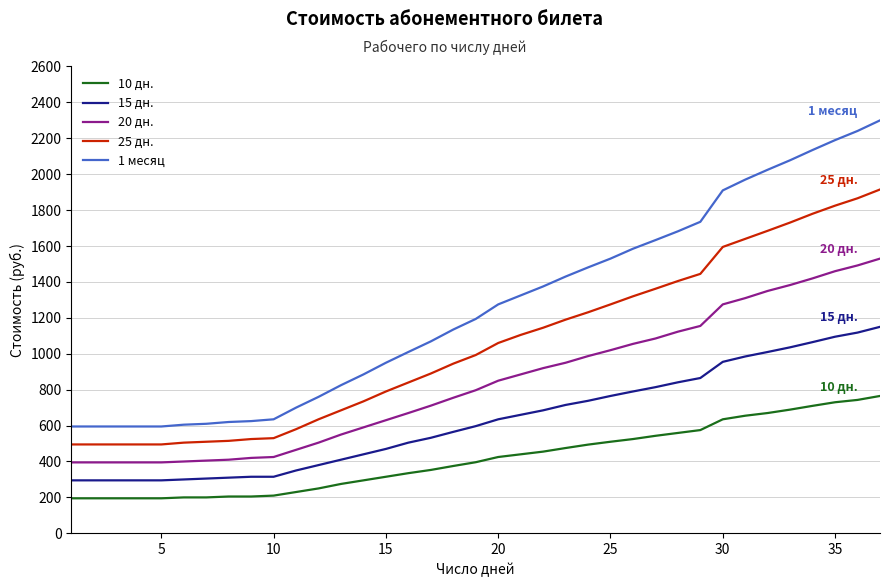

List the series in order of their overall mean, lowest first.

10 дн., 15 дн., 20 дн., 25 дн., 1 месяц